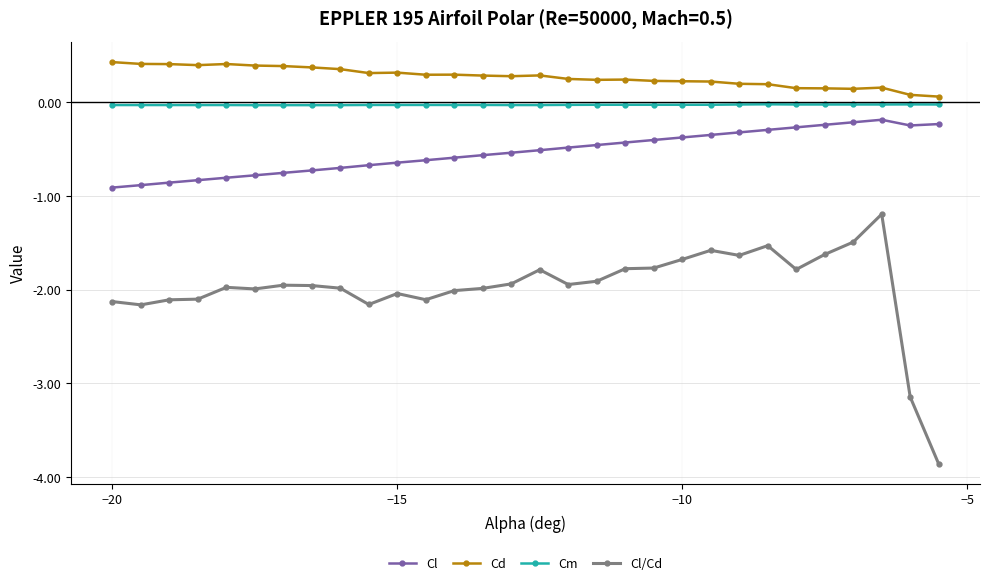

What is the difference between the maximum and minimum values in the Cl series?

0.7